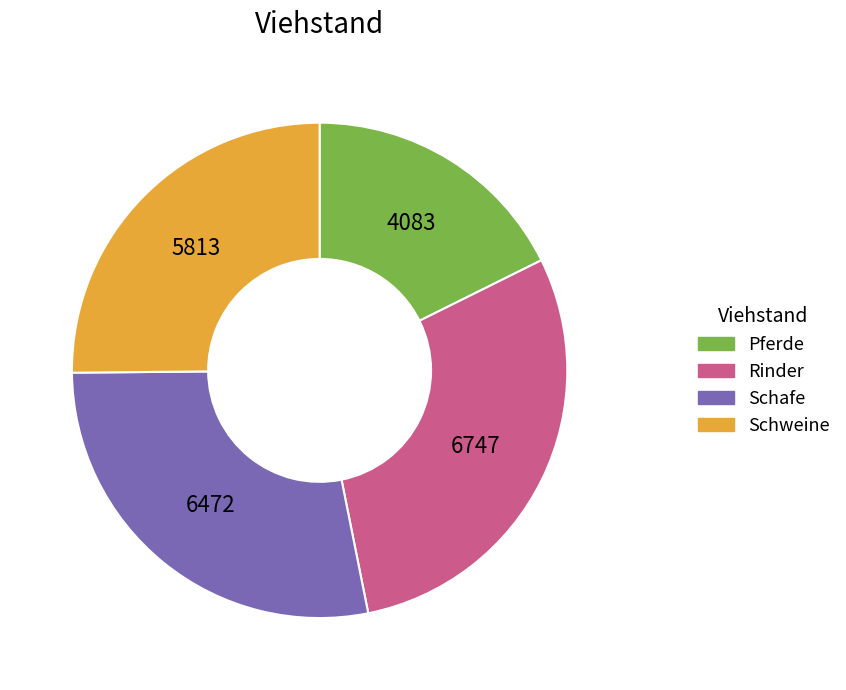

Approximately how many times larger is the value at Rinder compared to Pferde?

1.7